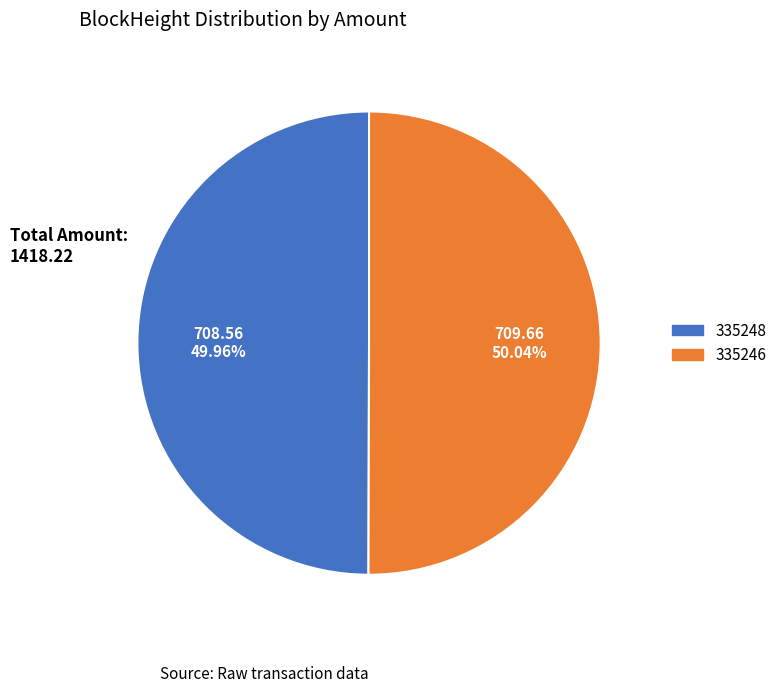

Is it true that 335248 is 1% of the pie?

False